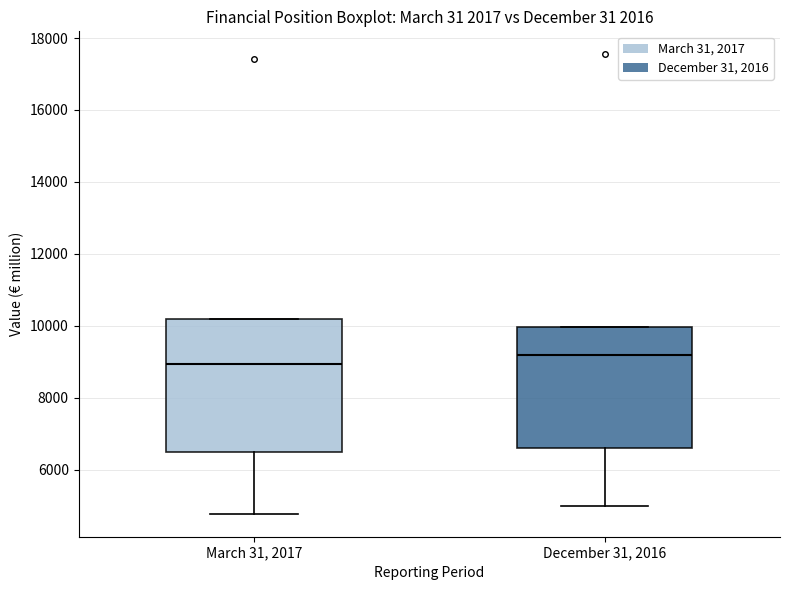

Which box is the tallest, from its lower edge to its upper edge?

March 31, 2017